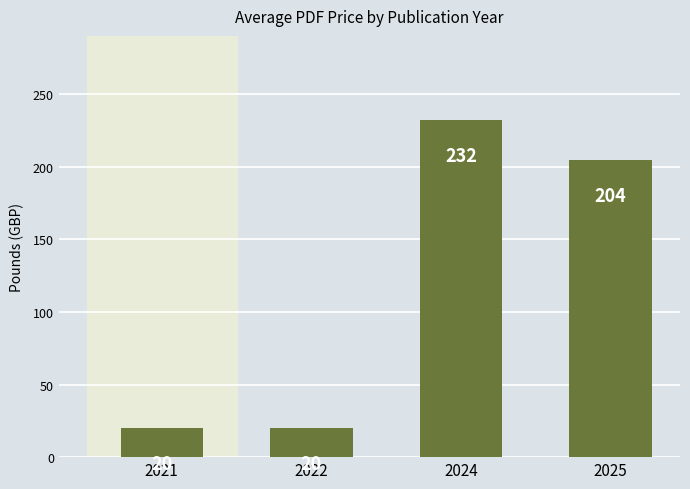

How many values exceed 204?

2